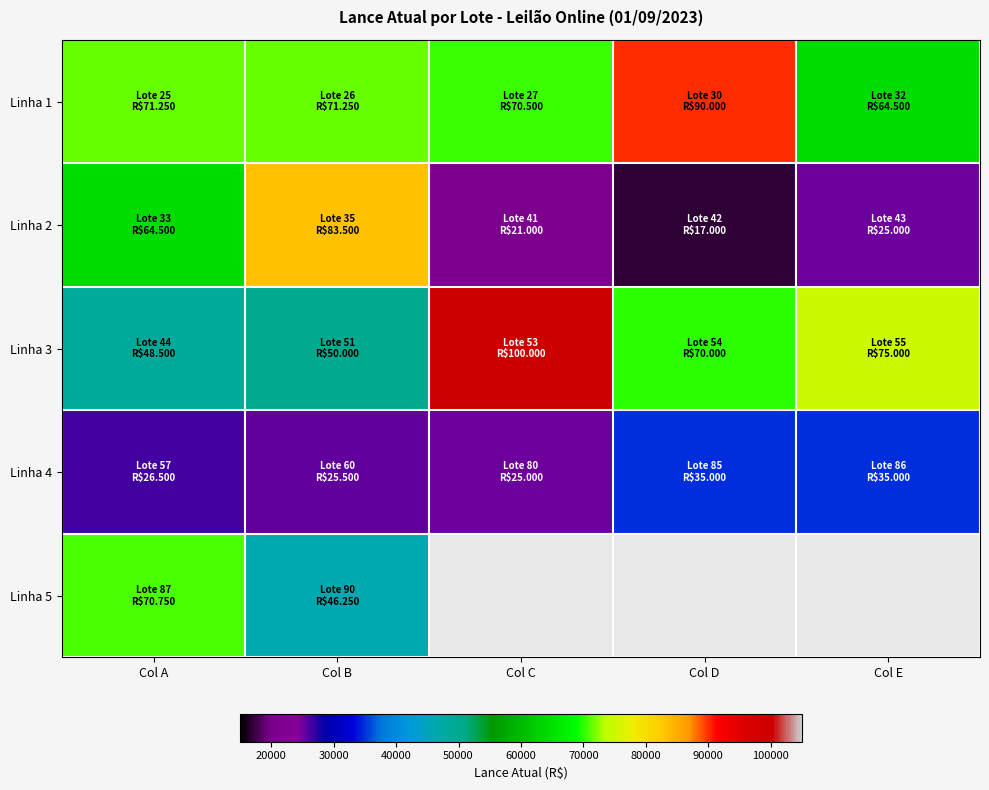

What is the greatest value displayed?

100000.0